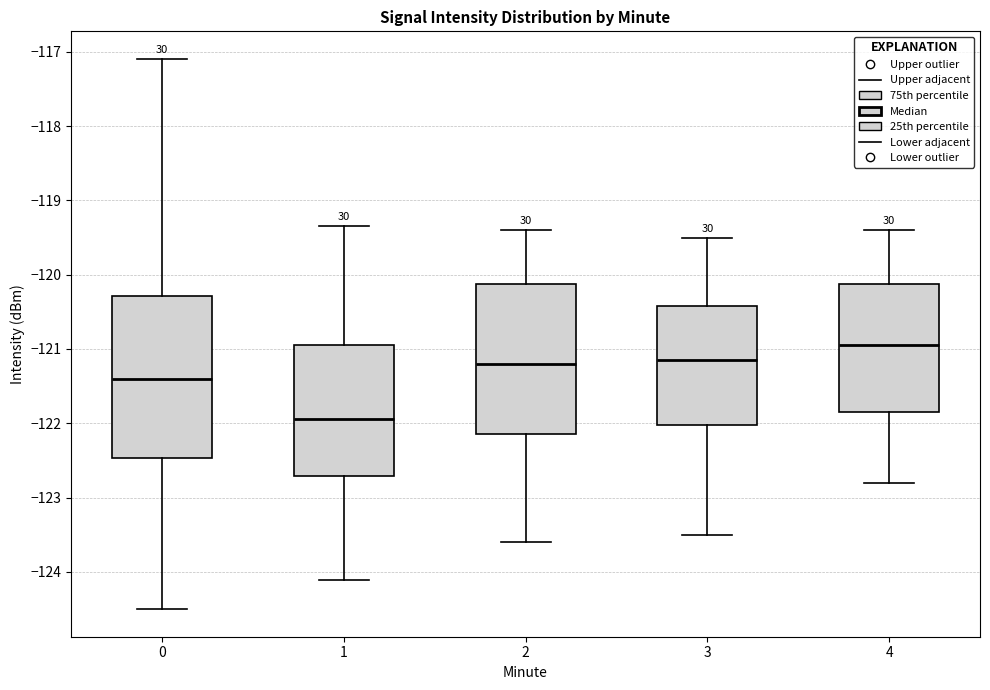

Which box's median line is the lowest?

1